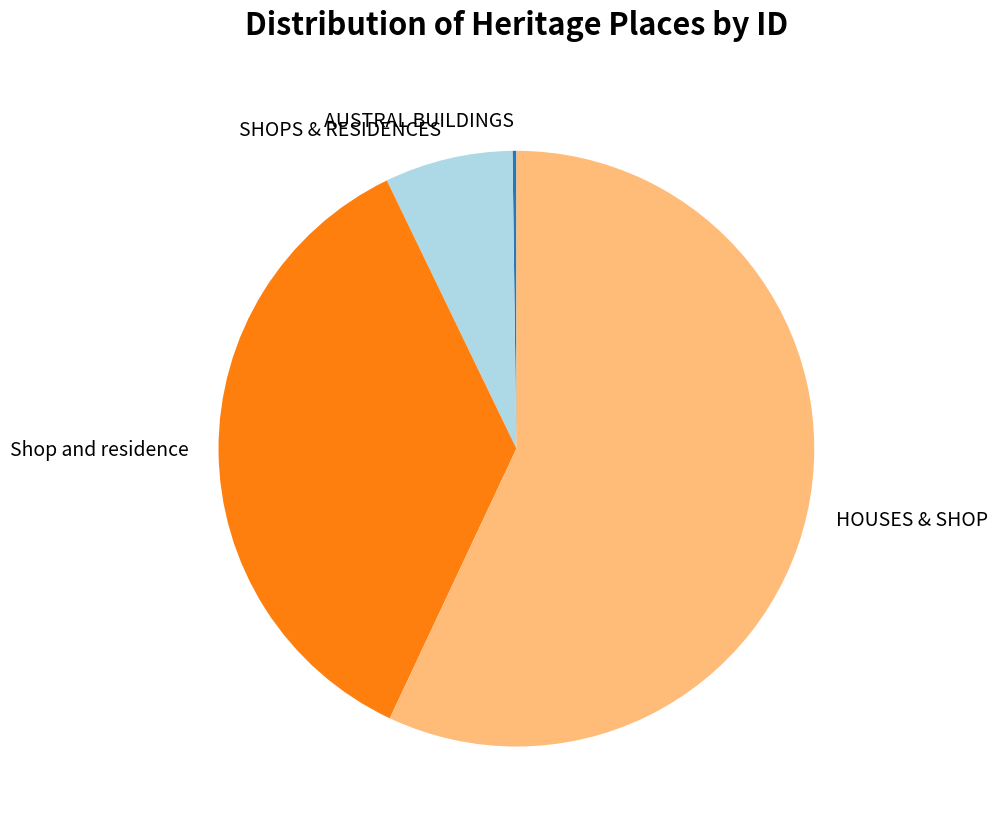

Which slice is the largest?

HOUSES & SHOP